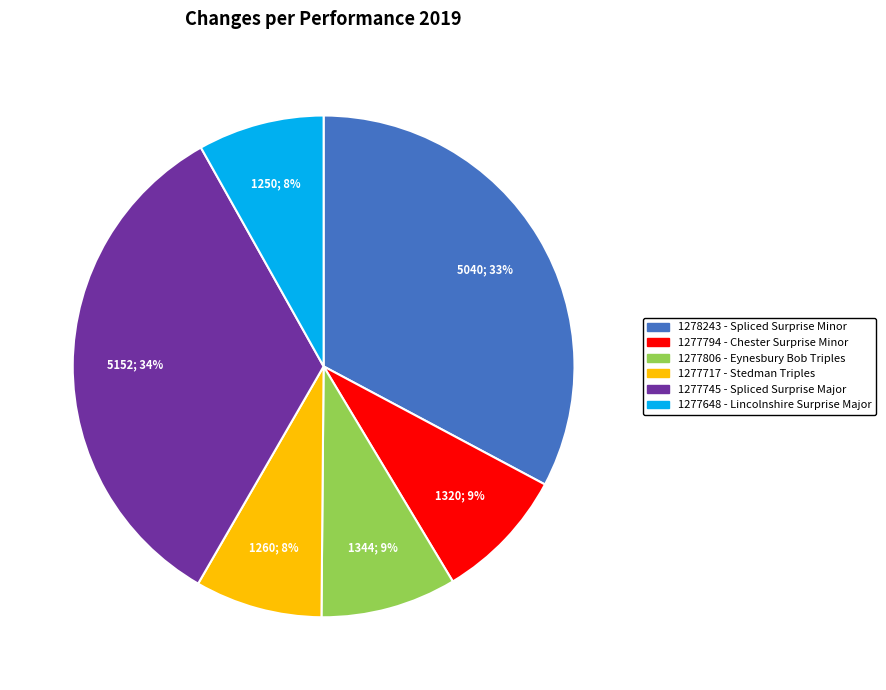

To the nearest percent, what portion does 1277717 - Stedman Triples represent?

8%